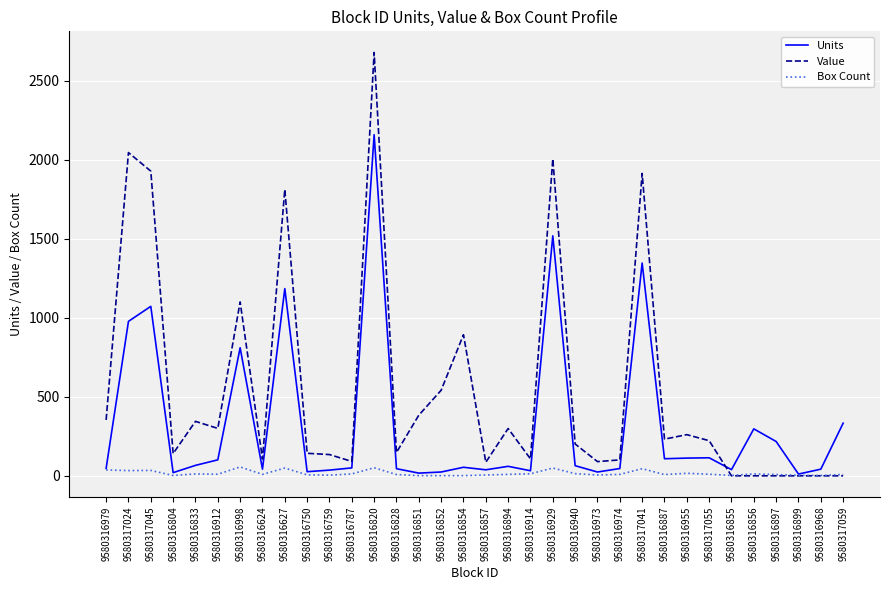

Is the value of Box Count at 9580317045 greater than the value of Value at 9580316833?

No